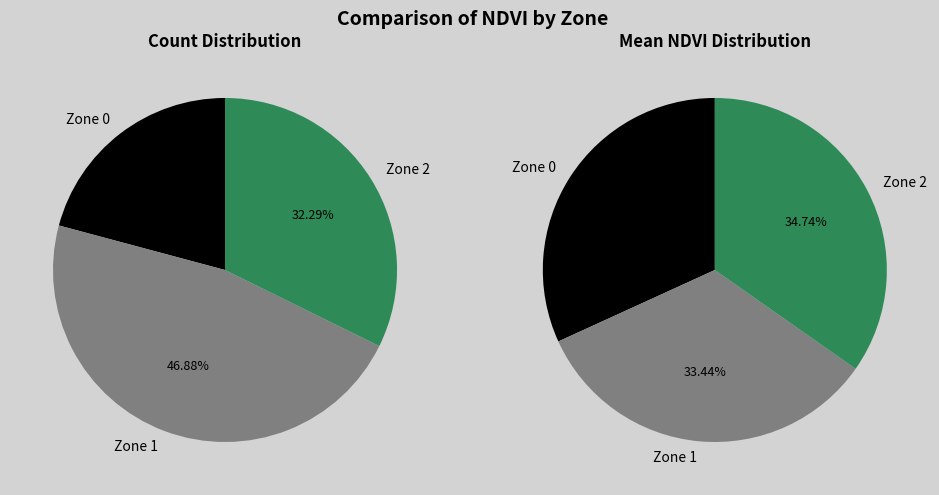

What is the smallest slice in the pie chart?

Zone 0